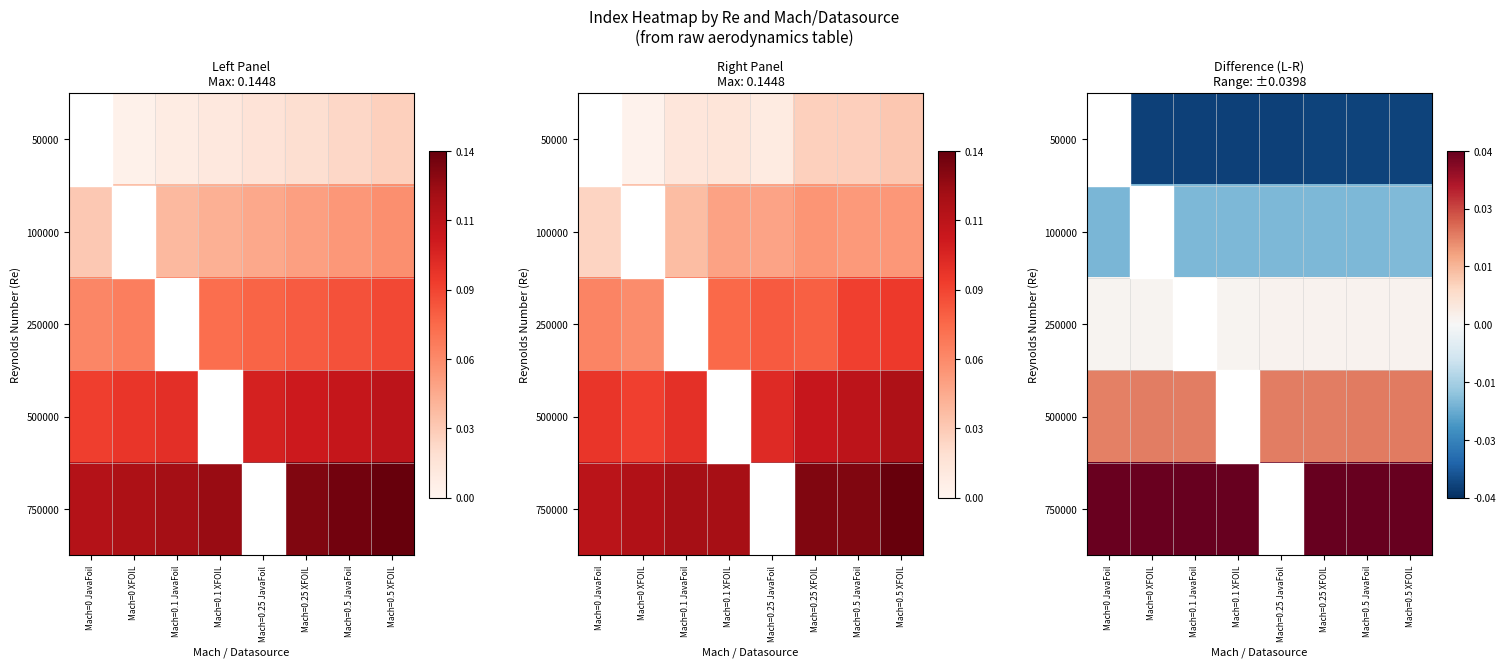

Is the value of 100000 at Mach=0 JavaFoil greater than the value of 750000 at Mach=0.5 XFOIL?

No